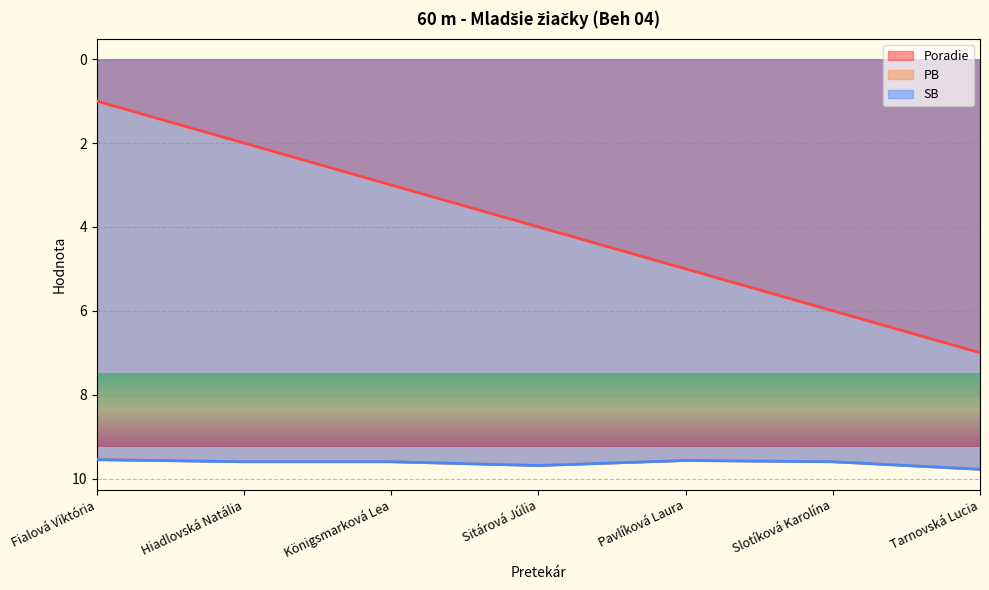

Reading left to right, what are all the values shown in this chart?

Poradie: Fialová Viktória=1.0	Hiadlovská Natália=2.0	Königsmarková Lea=3.0	Sitárová Júlia=4.0	Pavlíková Laura=5.0	Slotíková Karolína=6.0	Tarnovská Lucia=7.0
PB: Fialová Viktória=9.6	Hiadlovská Natália=9.6	Königsmarková Lea=9.6	Sitárová Júlia=9.7	Pavlíková Laura=9.6	Slotíková Karolína=9.6	Tarnovská Lucia=9.8
SB: Fialová Viktória=9.6	Hiadlovská Natália=9.6	Königsmarková Lea=9.6	Sitárová Júlia=9.7	Pavlíková Laura=9.6	Slotíková Karolína=9.6	Tarnovská Lucia=9.8